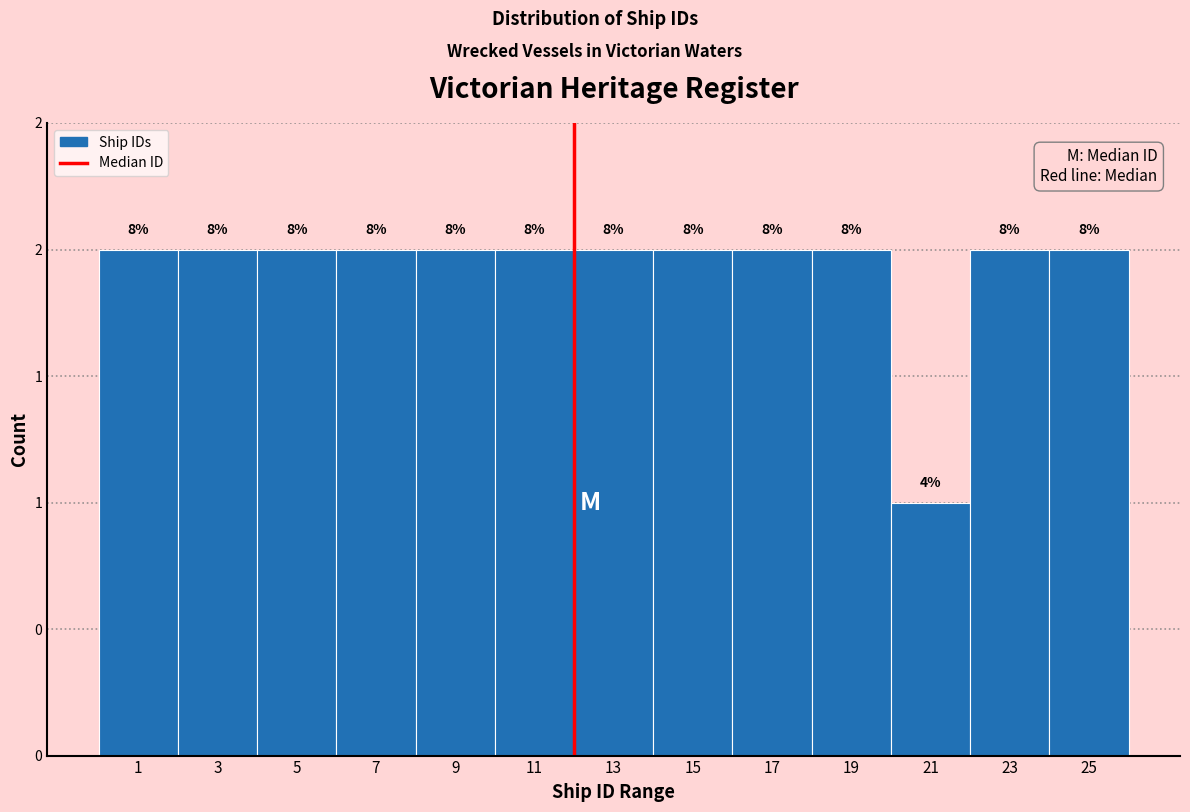

Does the chart contain any negative values?

No